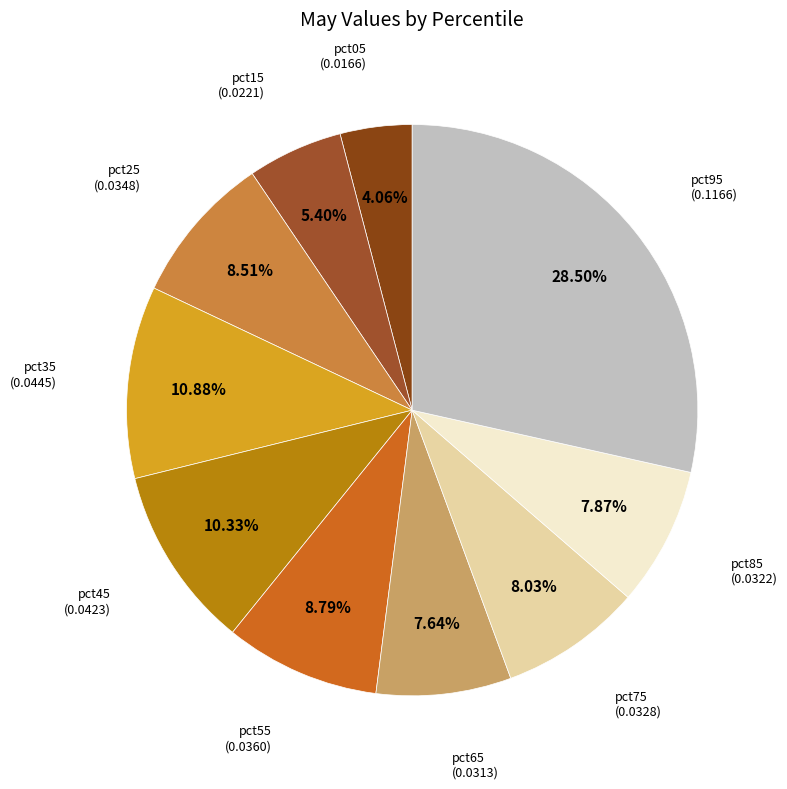

Between pct35 and pct55, which is larger?

pct35